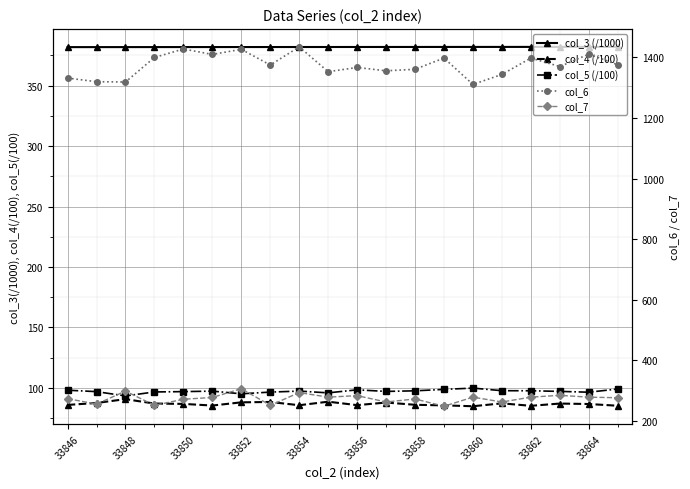

Rank the series by their maximum value, from highest to lowest.

col_6, col_3 (/1000), col_7, col_5 (/100), col_4 (/100)